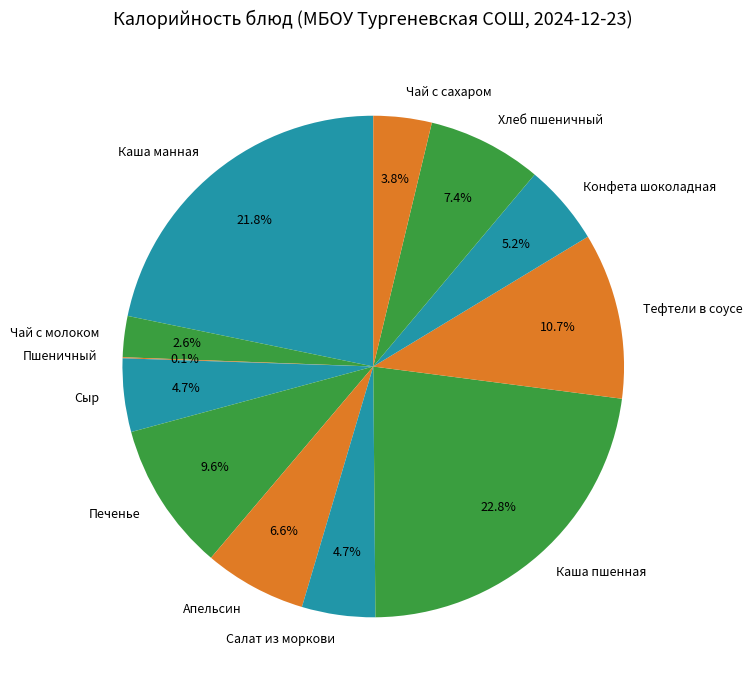

To the nearest percent, what is the difference between the largest and smallest slice percentages?

23%